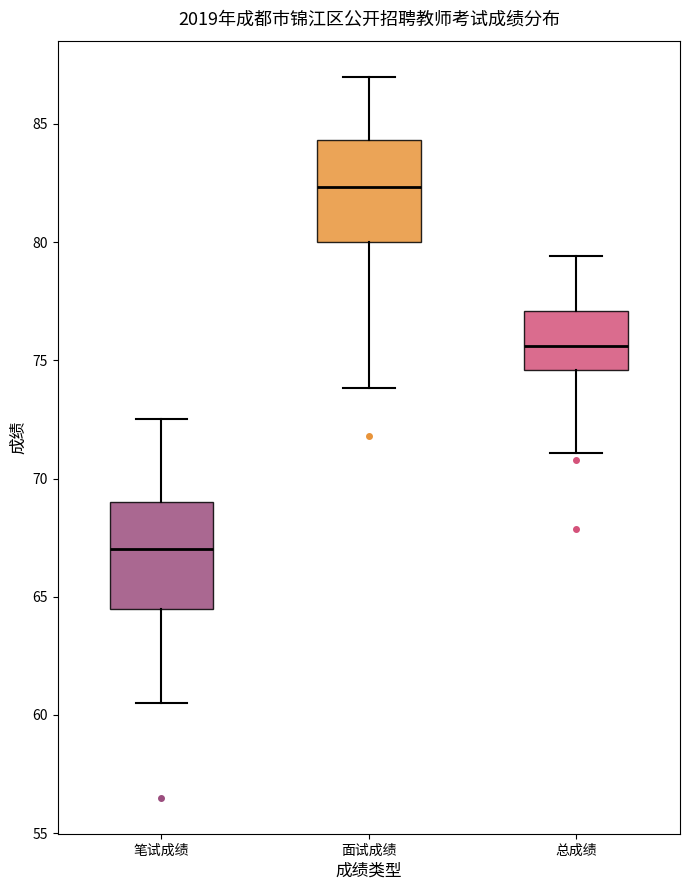

Reading left to right, read every box against the y-axis: the position of its median line, the range the box covers, and the ends of its whiskers. The values are not printed on the chart, so give them approximately, as read against the axis.

笔试成绩: median 67.0, box 64.5 to 69.0, whiskers 60.5 to 72.5
面试成绩: median 82.5, box 80.0 to 84.5, whiskers 74.0 to 87.0
总成绩: median 75.5, box 74.5 to 77.0, whiskers 71.0 to 79.5